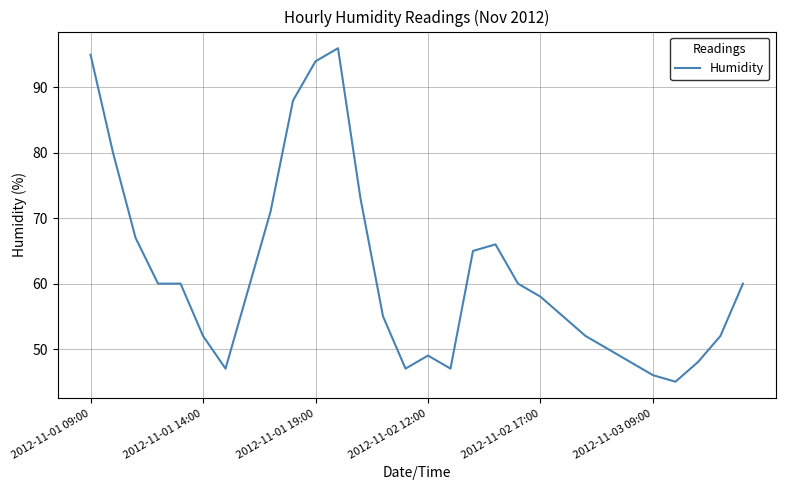

Reading left to right, transcribe all the data shown in this chart.

95	80	67	60	60	52	47	59	71	88	94	96	73	55	47	49	47	65	66	60	58	55	52	50	48	46	45	48	52	60